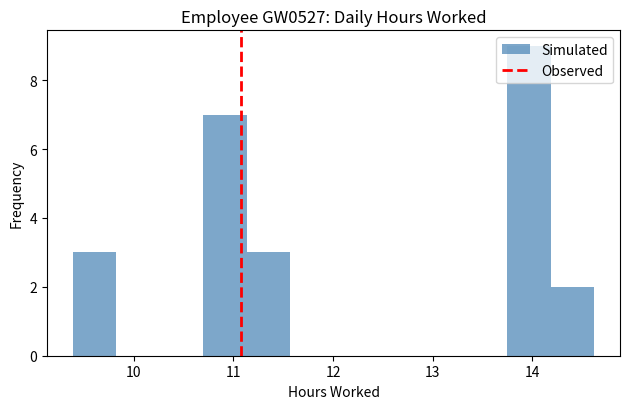

Reading left to right, list every bar in this chart as the range it spans on the x-axis followed by its height. Neither the bar edges nor the heights are printed on the chart, so give them approximately, as read against the axes.

9.4 to 9.8: 3
9.8 to 10.3: 0
10.3 to 10.7: 0
10.7 to 11.1: 7
11.1 to 11.6: 3
11.6 to 12.0: 0
12.0 to 12.4: 0
12.4 to 12.9: 0
12.9 to 13.3: 0
13.3 to 13.7: 0
13.7 to 14.2: 9
14.2 to 14.6: 2